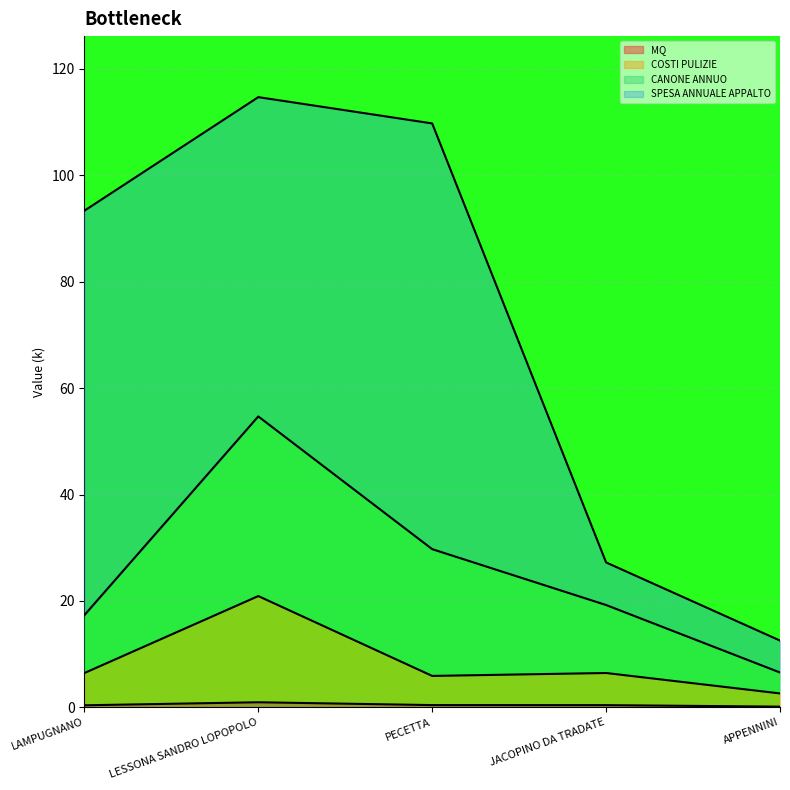

What position from the left is LAMPUGNANO?

1